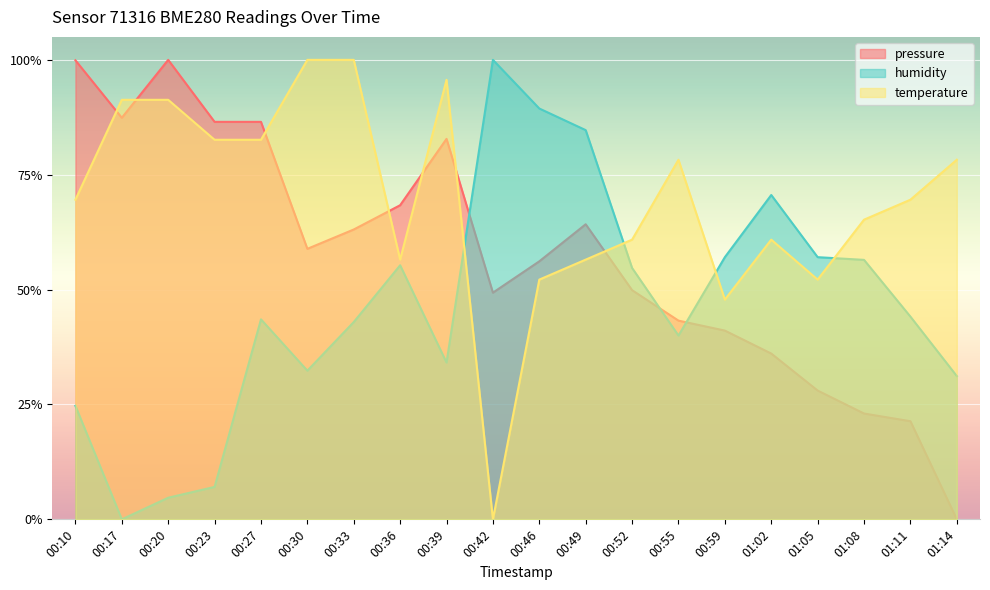

At which category does temperature reach its first local valley?

00:36